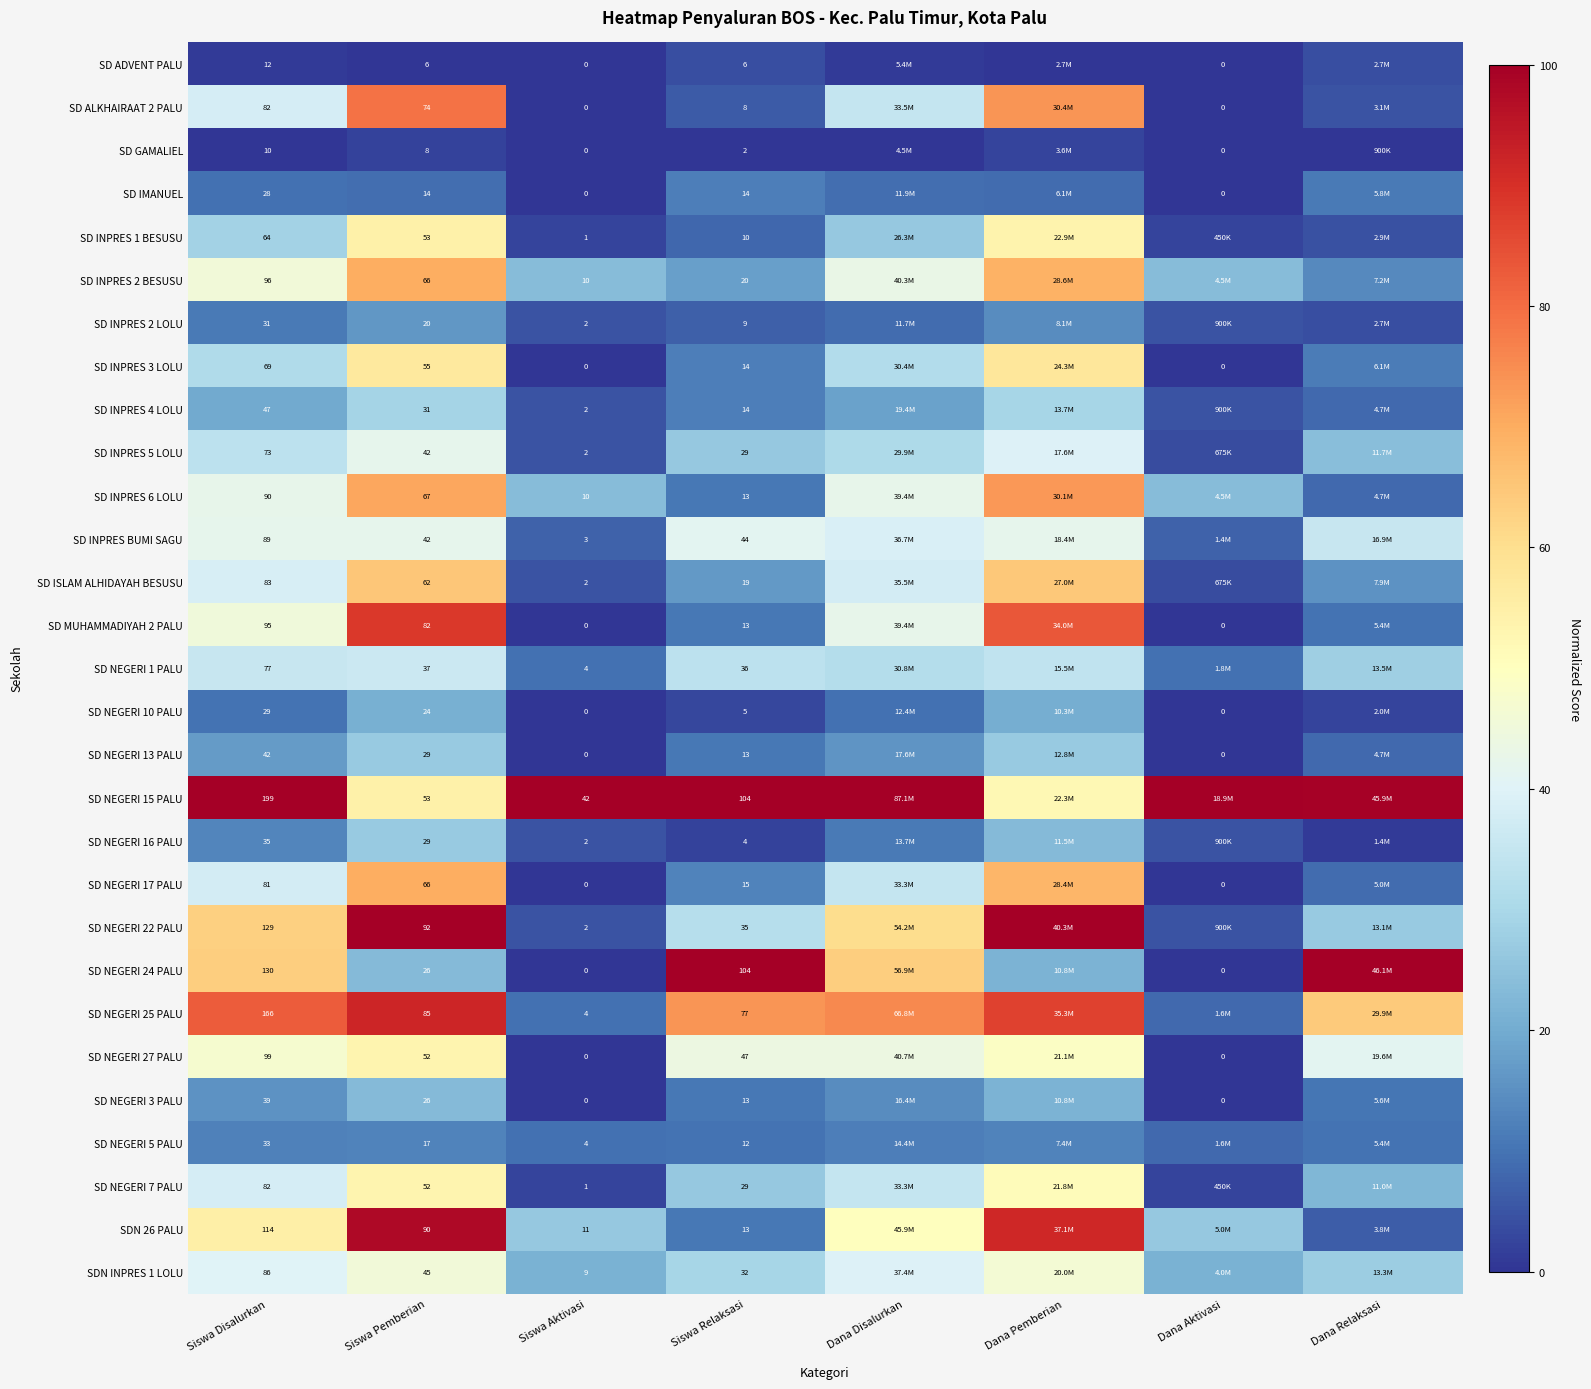

What is the spread (max minus min) of values at Dana Aktivasi?

100.0